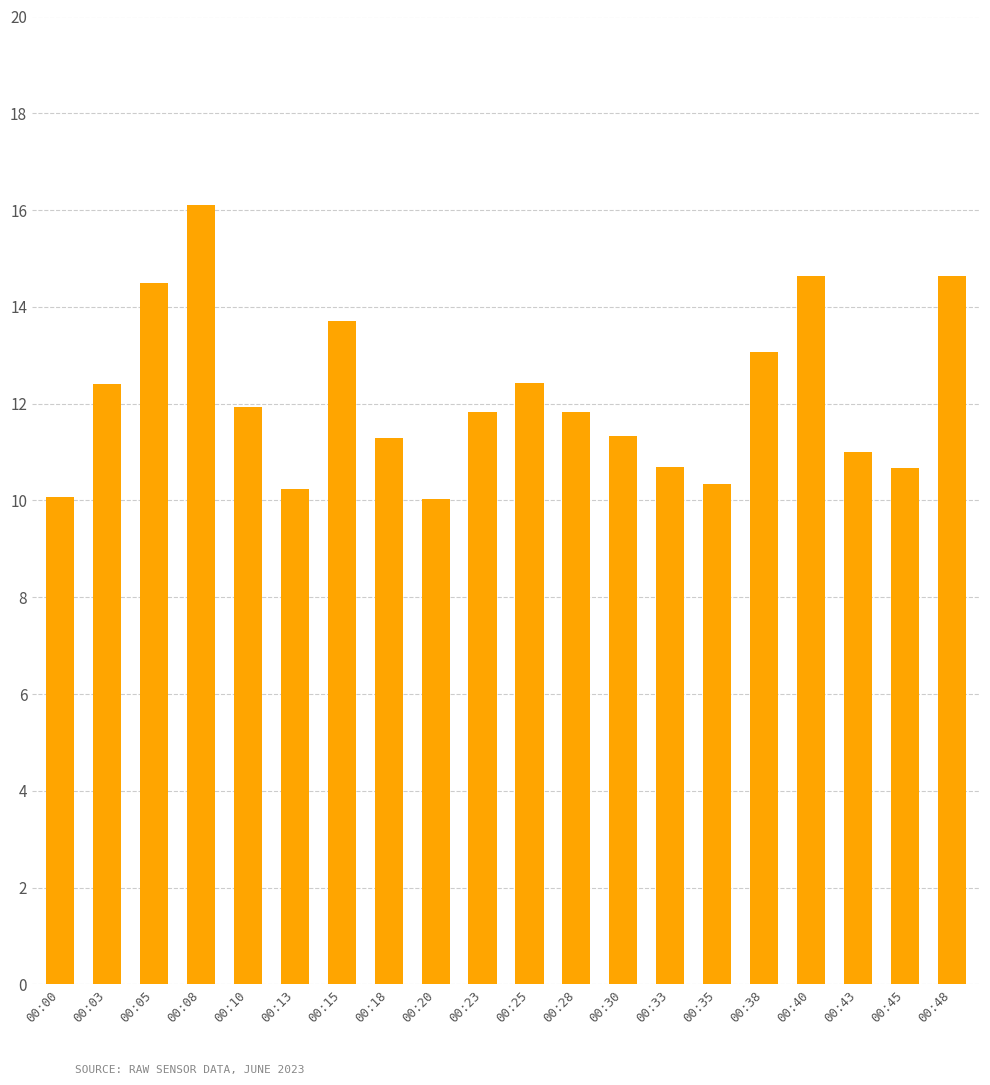

Does the chart contain any negative values?

No